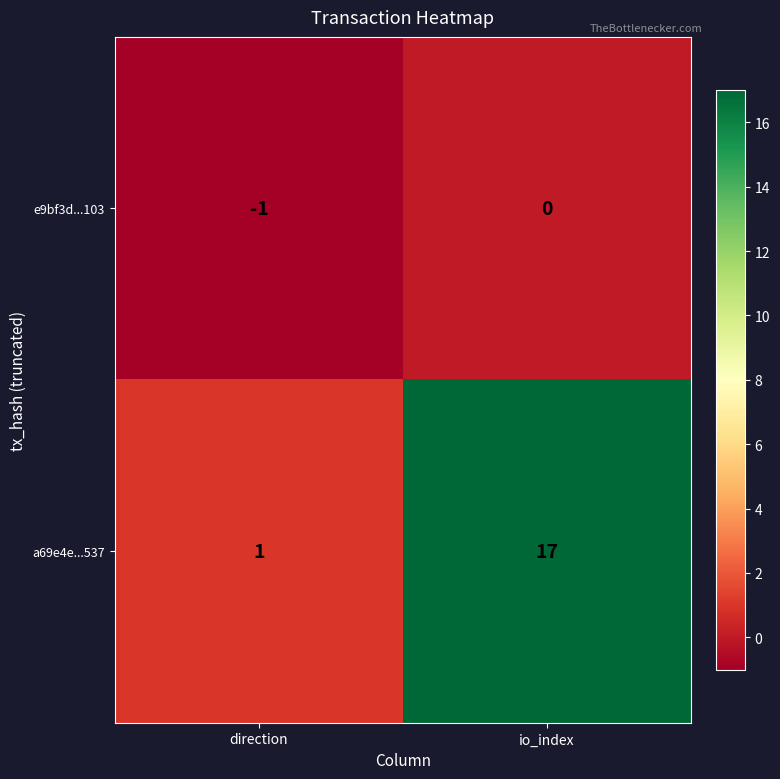

Between direction and io_index, which series saw the biggest shift?

a69e4e...537